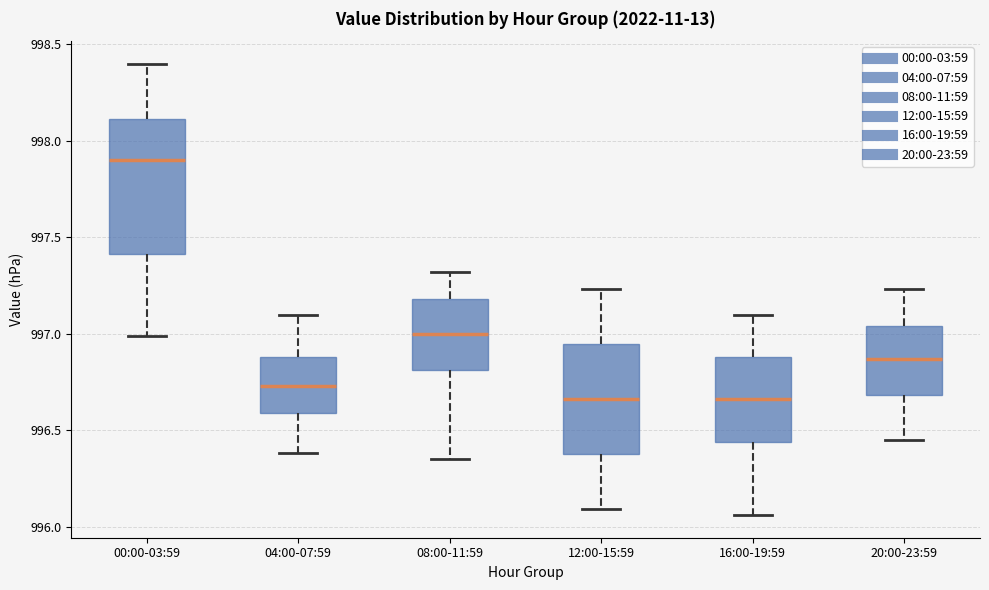

Which box's median line is the highest?

00:00-03:59